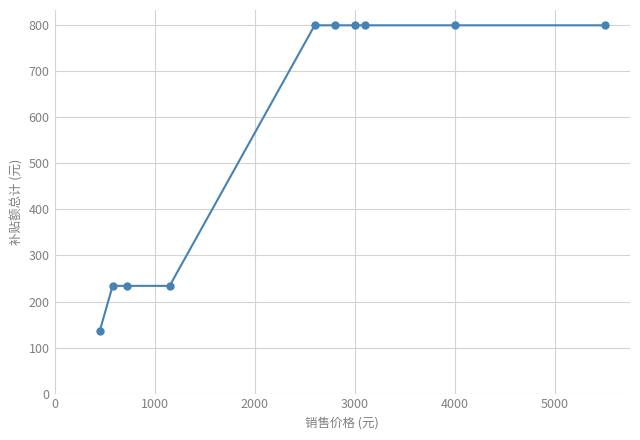

How many values are below 800?

4